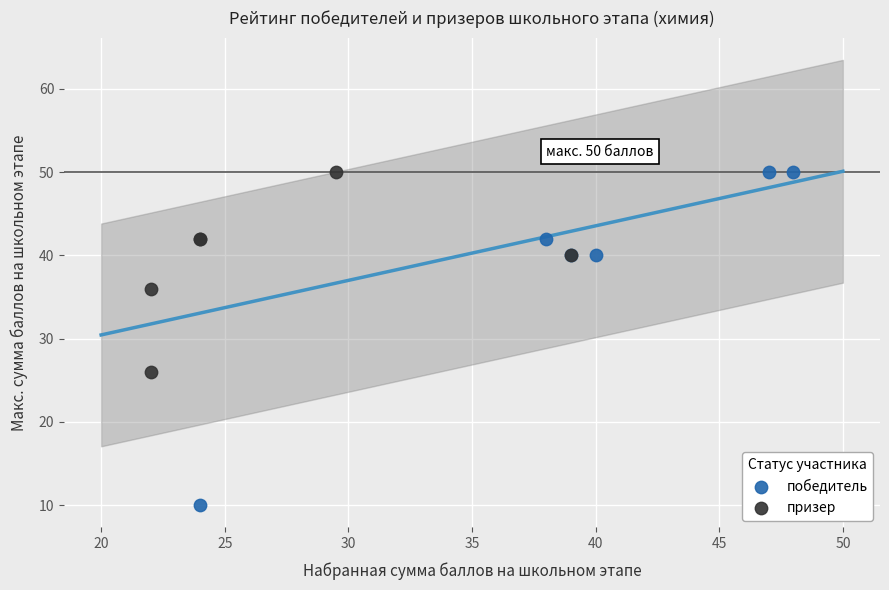

What are all the series names shown in the legend?

победитель, призер